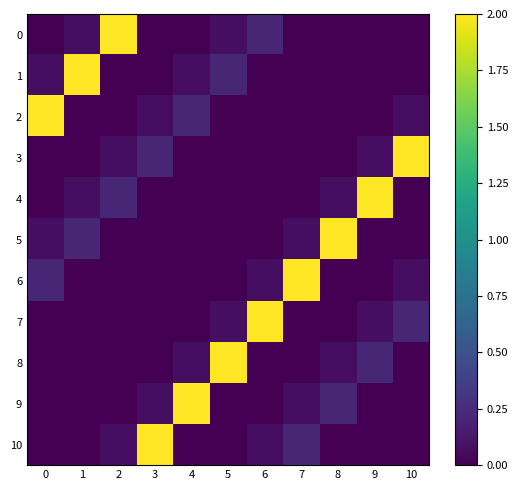

Between 5 and 8, which series saw the biggest shift?

5